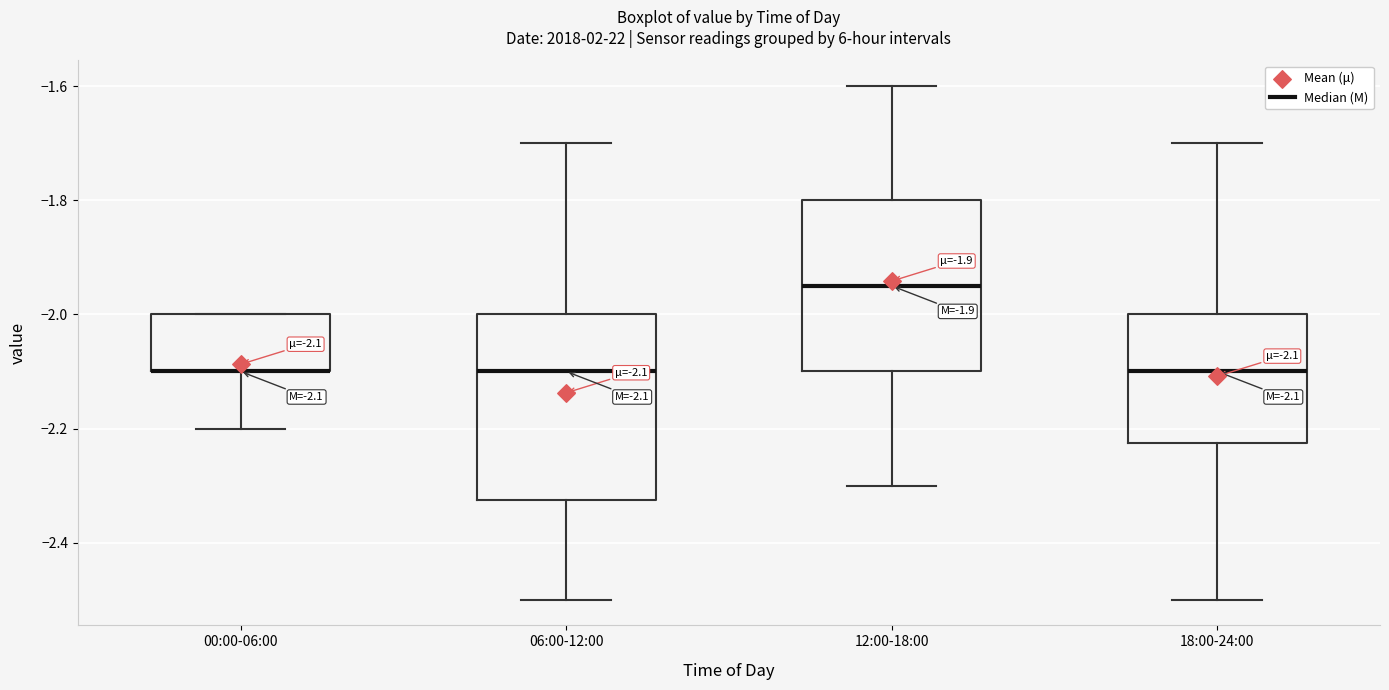

Comparing the boxes themselves (not the whiskers), which one is the tallest?

06:00-12:00